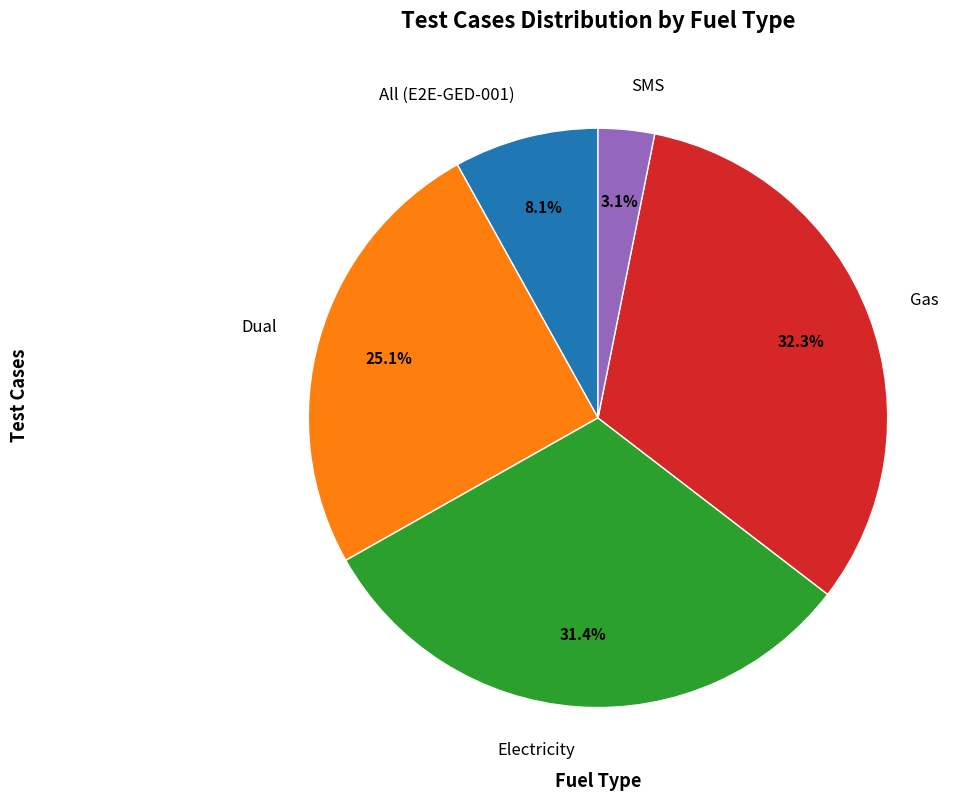

How many segments does this pie chart have?

5